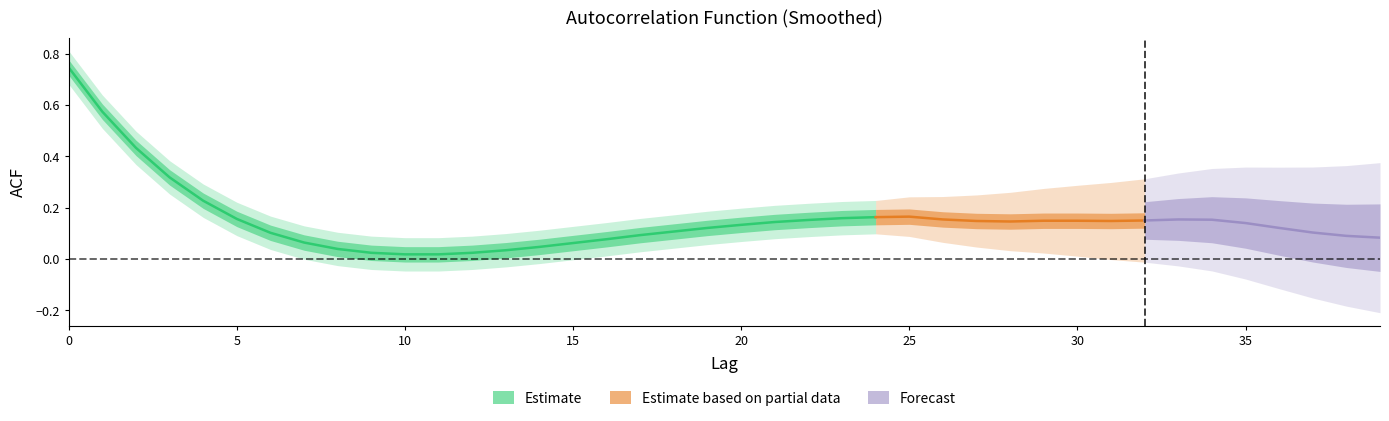

What is the difference between the maximum and minimum values?

0.7